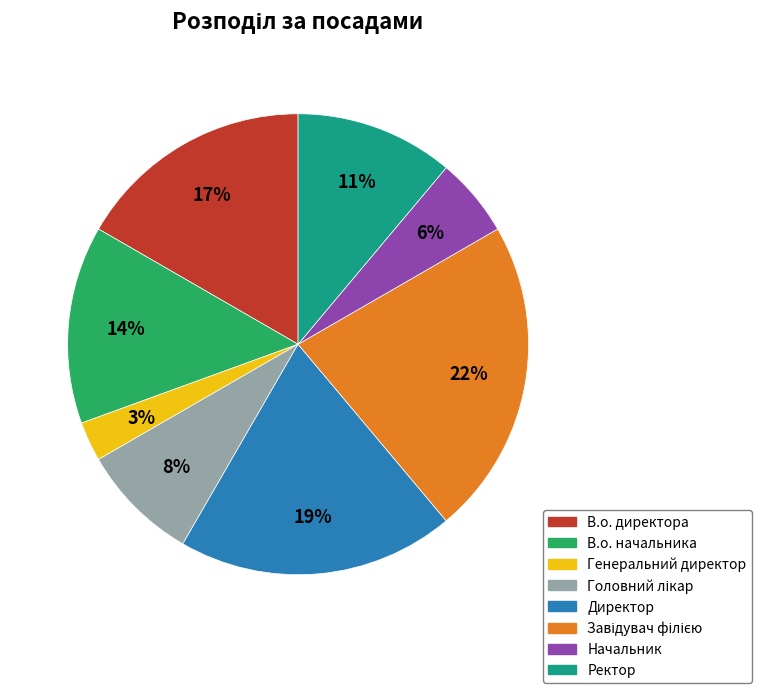

Which has a higher value, Генеральний директор or Директор?

Директор